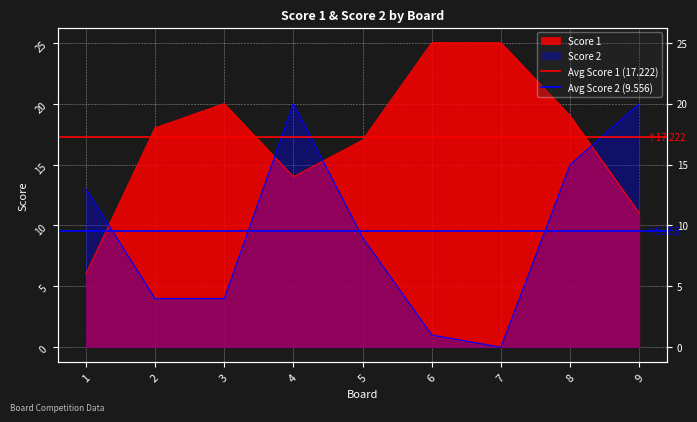

How many lines are shown in the chart?

2